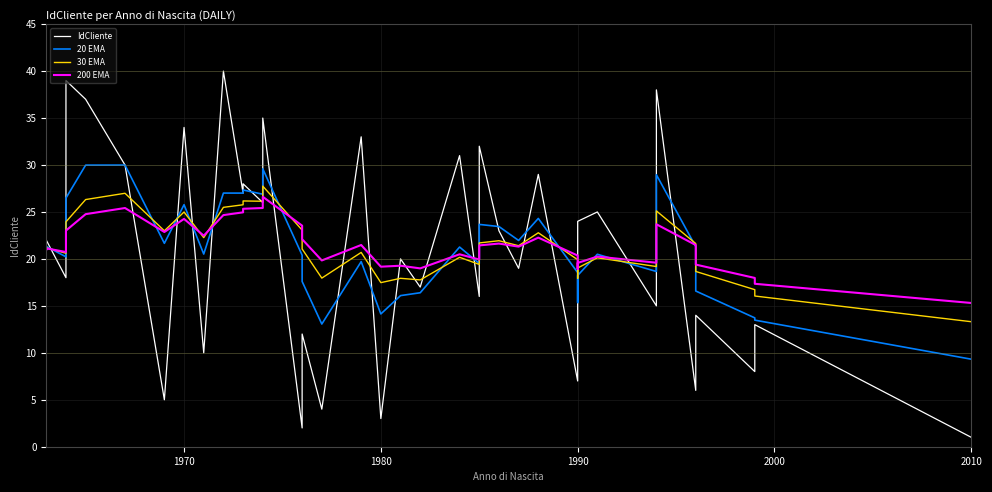

True or false: 30 EMA has more than 2 interior local peaks.

True